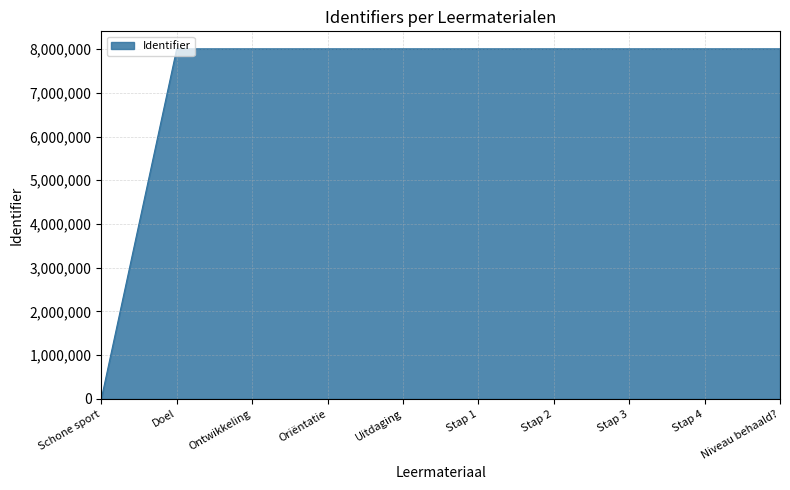

Is it true that the value at Oriëntatie is 8004828?

True